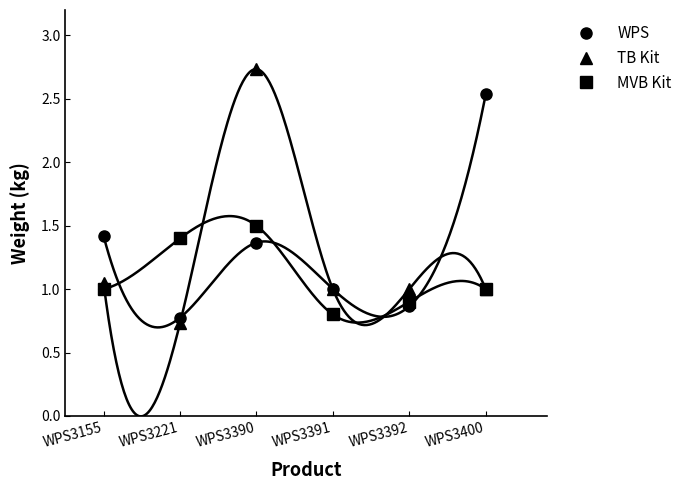

Is it true that MVB Kit equals 1.0 at WPS3400?

True